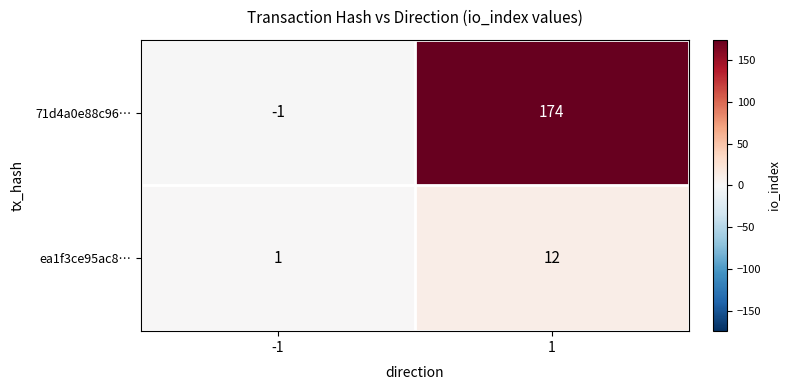

The 71d4a0e88c96… series shows -1 at -1. True or false?

True